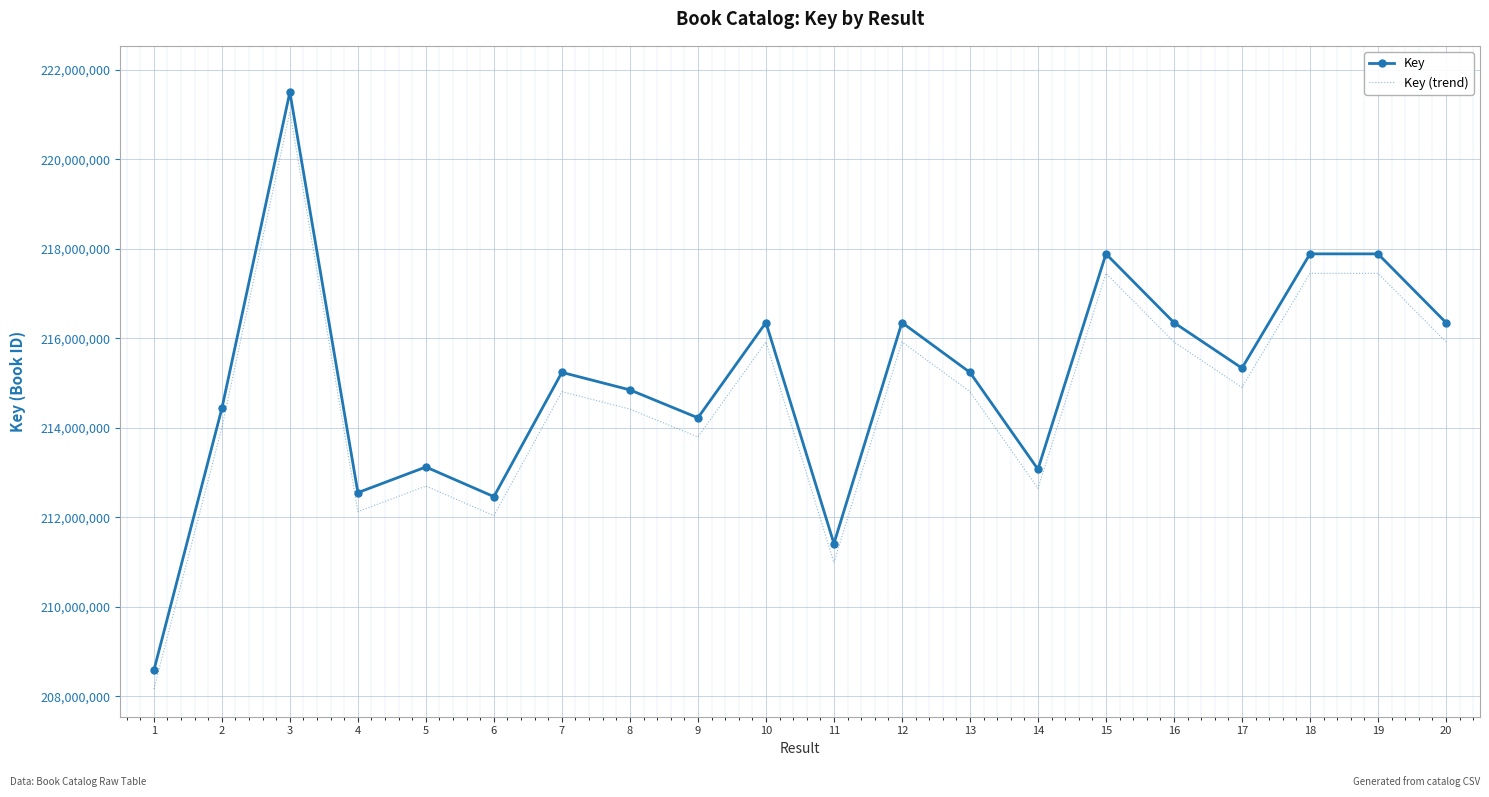

Rank the series by their average value, from highest to lowest.

Key, Key (trend)